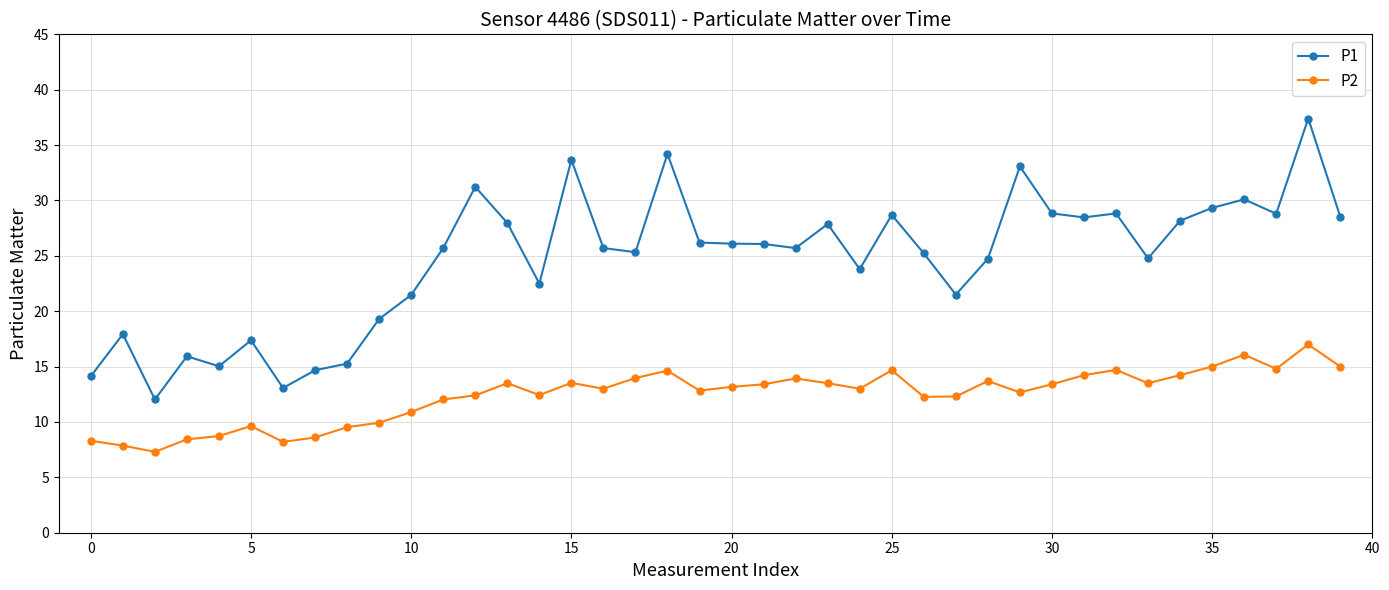

In P2, how many points are lower than both neighbors (excluding endpoints)?

10